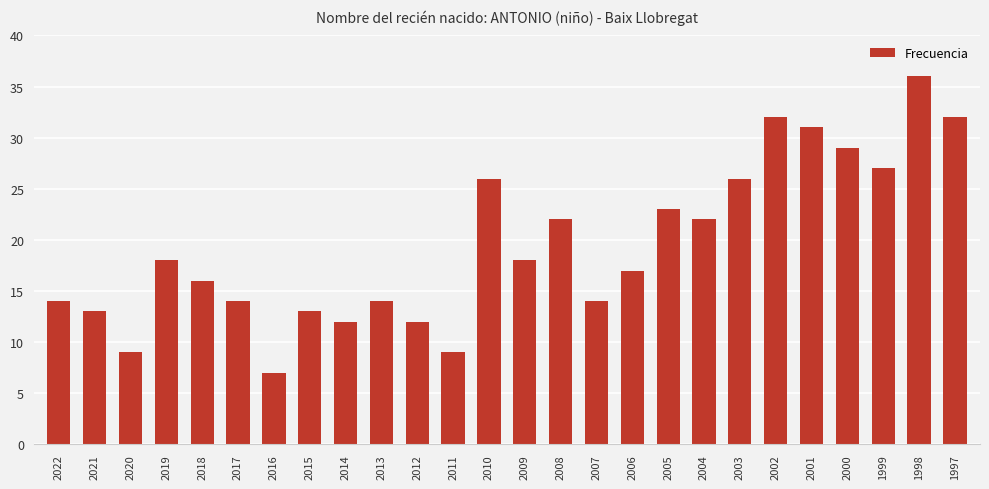

What is the maximum value shown in the chart?

36